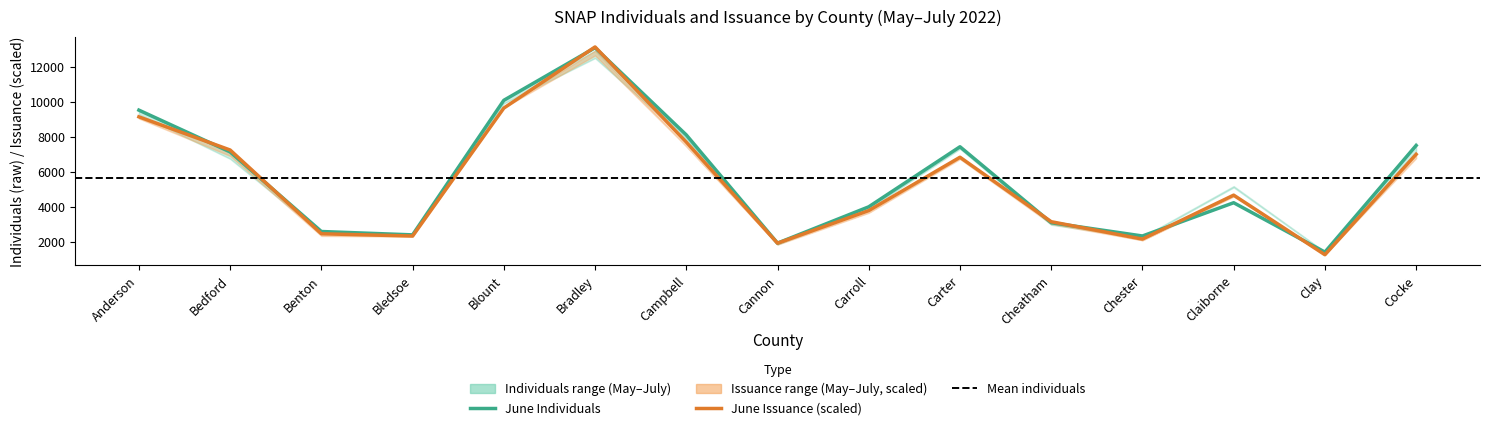

Where do June Issuance (scaled) and June Individuals first cross each other?

Anderson and Bedford